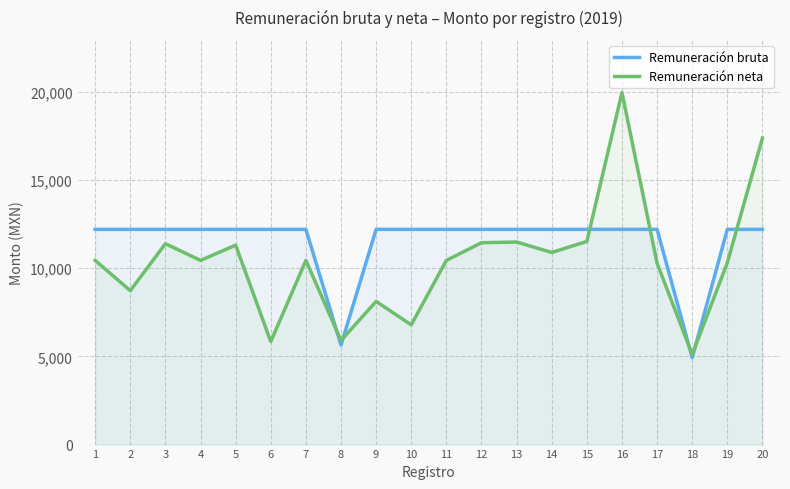

How many times do Remuneración neta and Remuneración bruta cross each other?

7